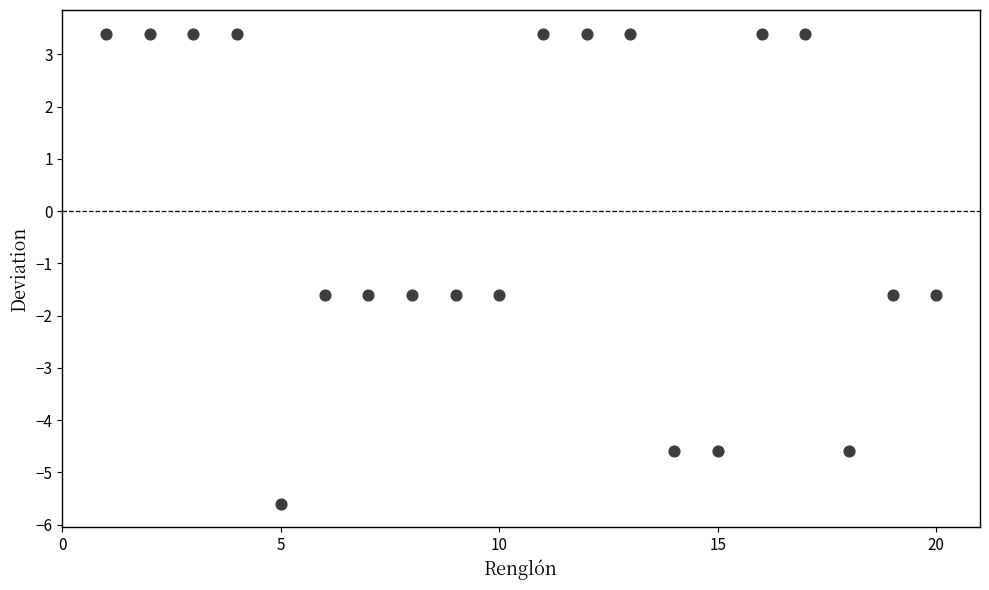

What is the range of X values (max minus min)?

19.0